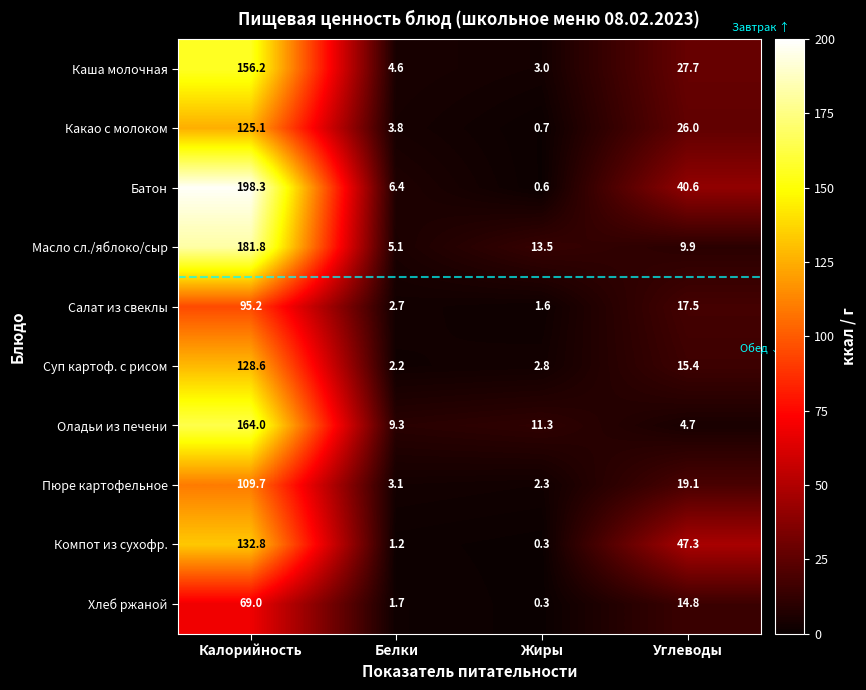

What is the greatest value displayed?

198.3